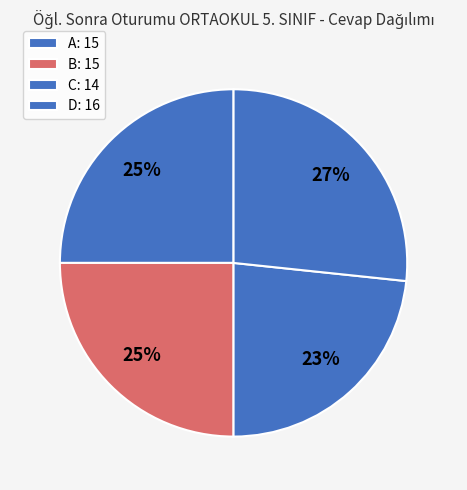

Which category has the biggest portion of the pie?

D